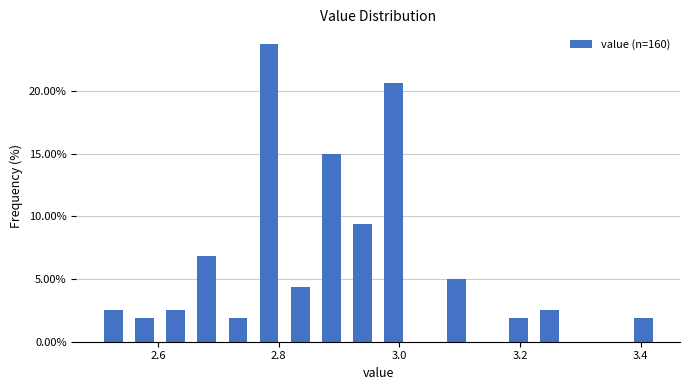

Around what value on the x-axis is the tallest bar? Give the approximate position of its centre, as read against the axis.

2.78